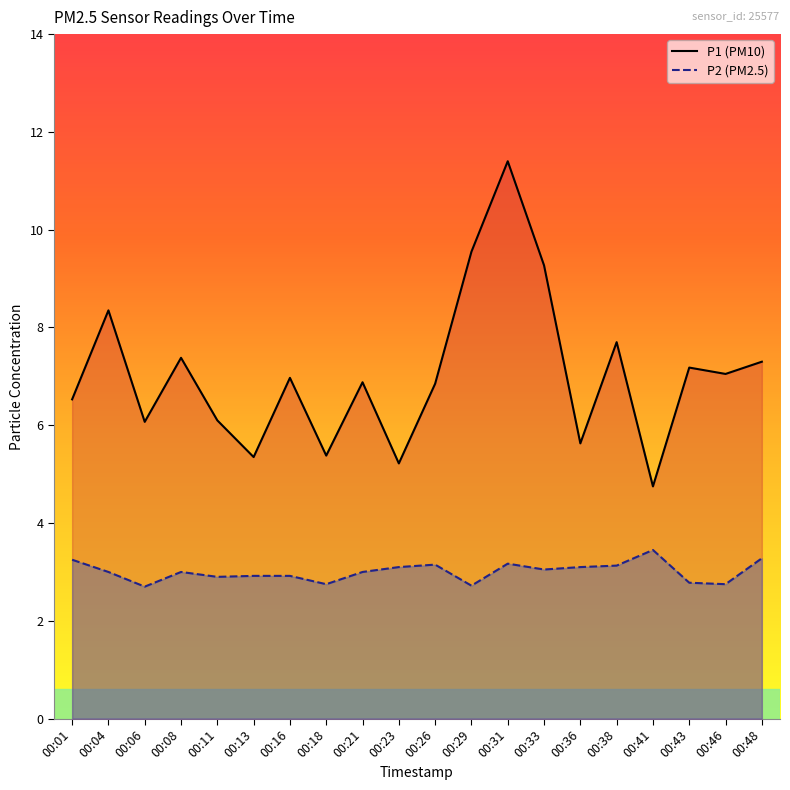

Which series has the largest range (max minus min)?

P1